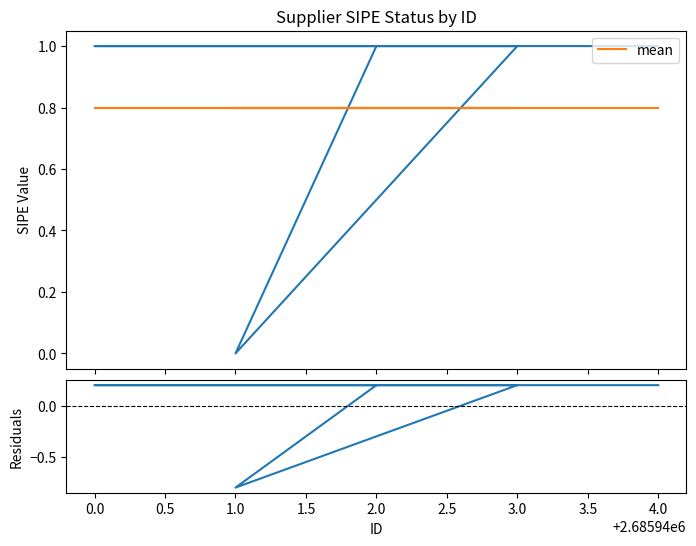

Read the mean value at 1.0.

0.8